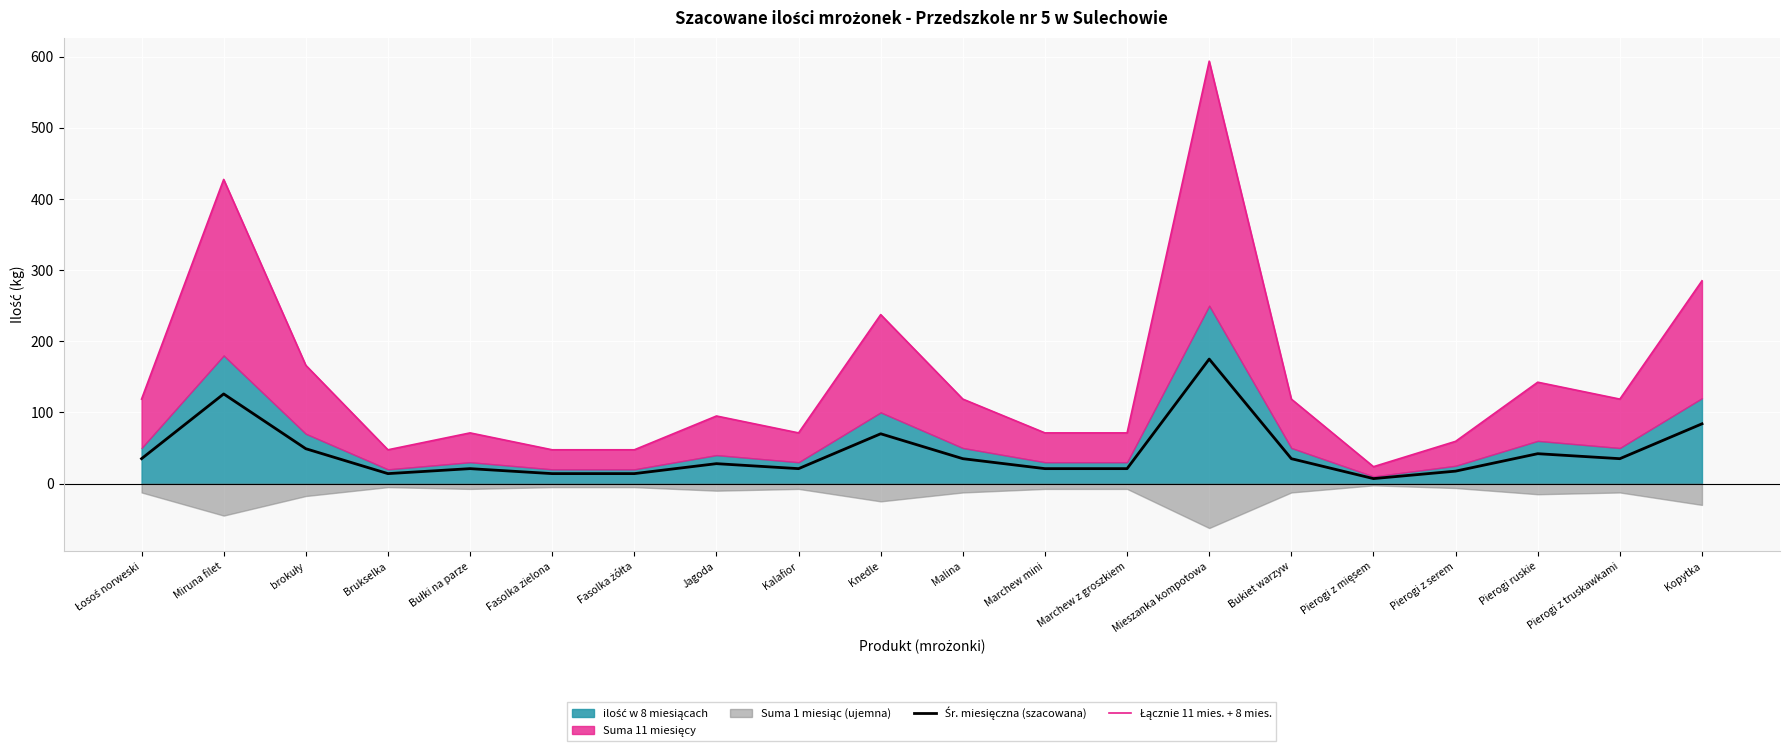

What is the highest value of the Łącznie 11 mies. + 8 mies. series?

593.8